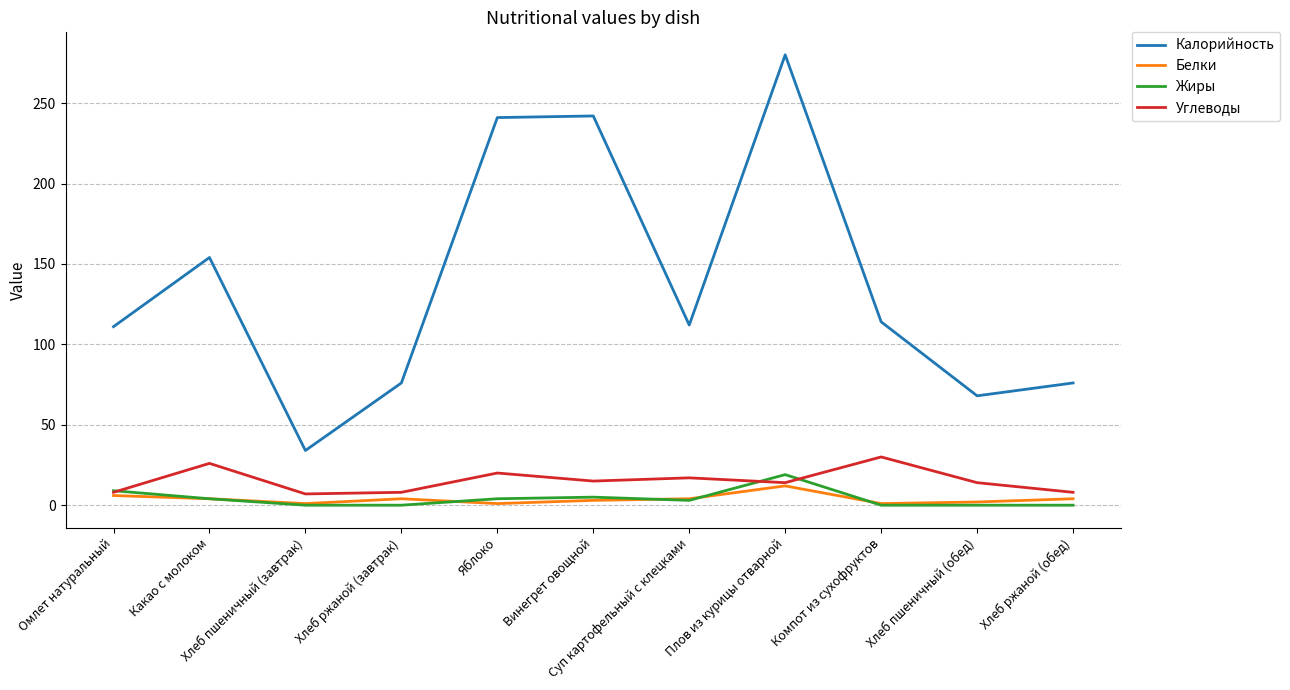

Is the value of Калорийность at Хлеб ржаной (обед) greater than the value of Углеводы at Хлеб пшеничный (обед)?

Yes